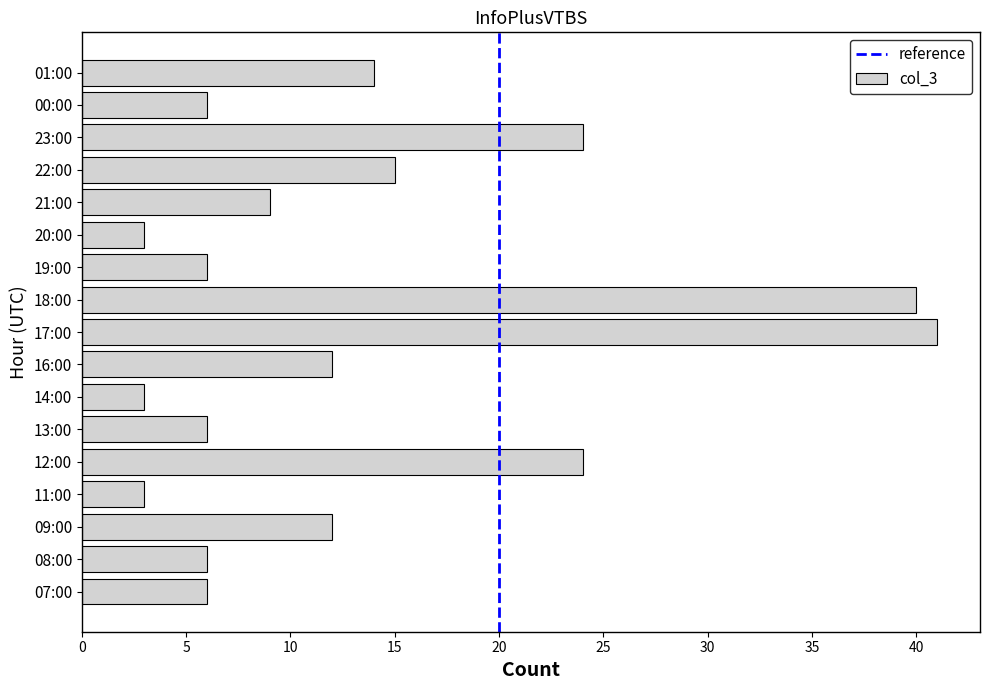

How many bars are there in total?

17